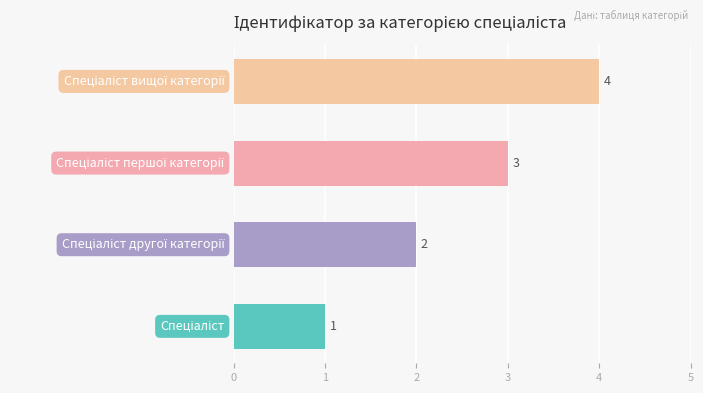

What is the maximum value shown in the chart?

4